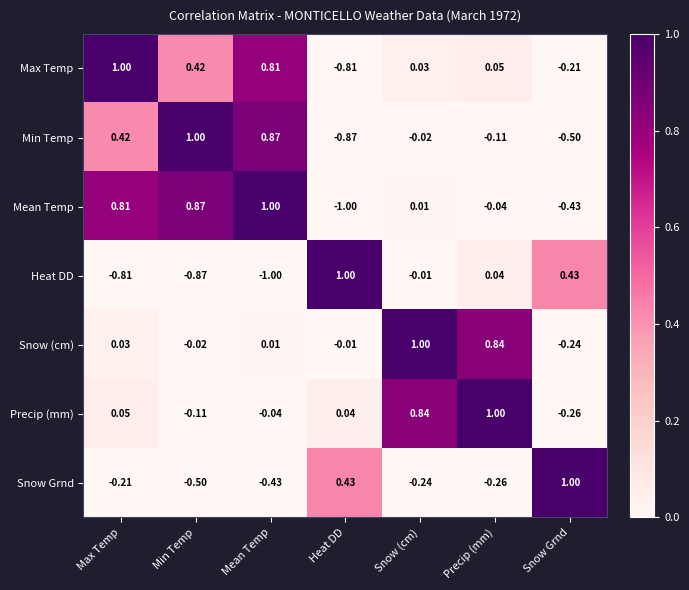

Which series has the largest total across all categories?

Snow (cm)